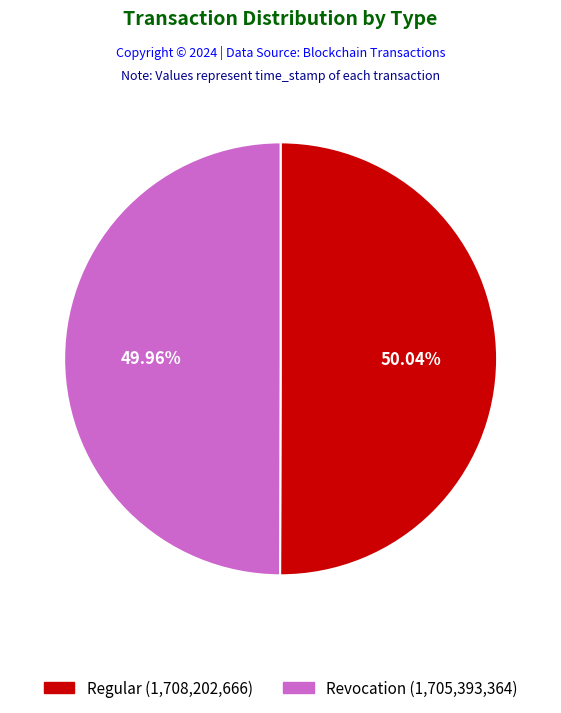

Is there any slice that represents more than half of the pie?

Yes